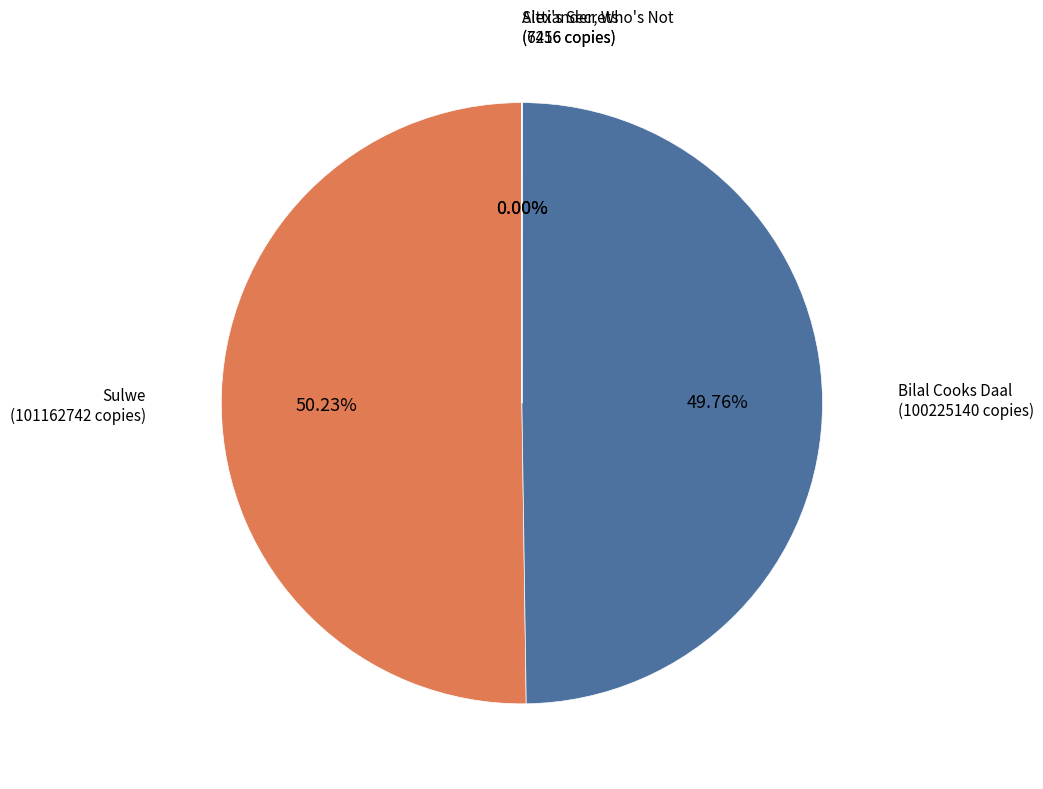

What is the majority slice?

Sulwe